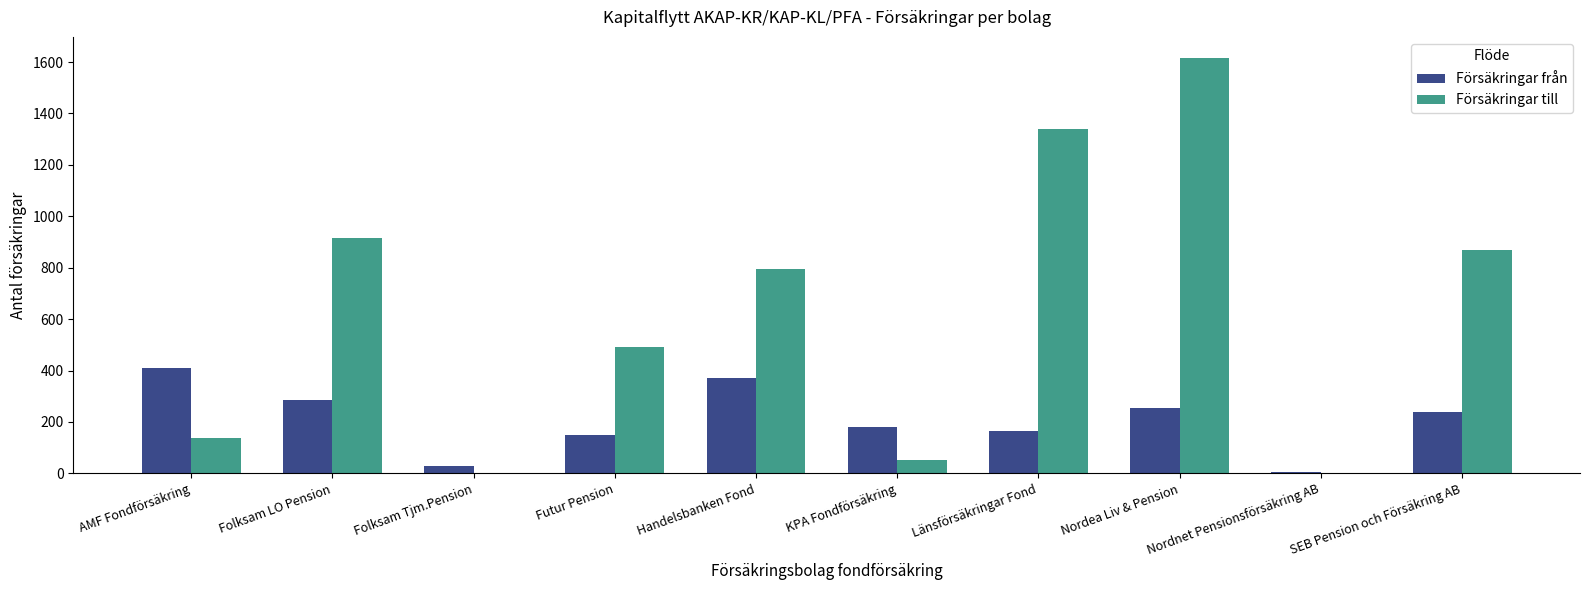

Where does the Försäkringar till series first go above 794?

Folksam LO Pension